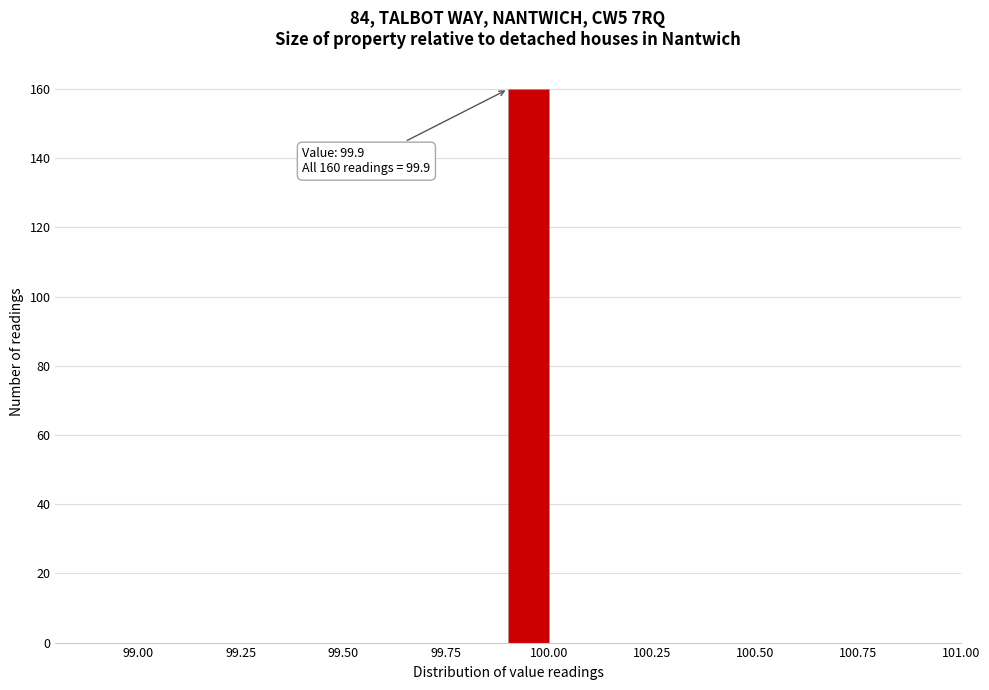

Around what value on the x-axis is the tallest bar? Give the approximate position of its centre, as read against the axis.

99.95